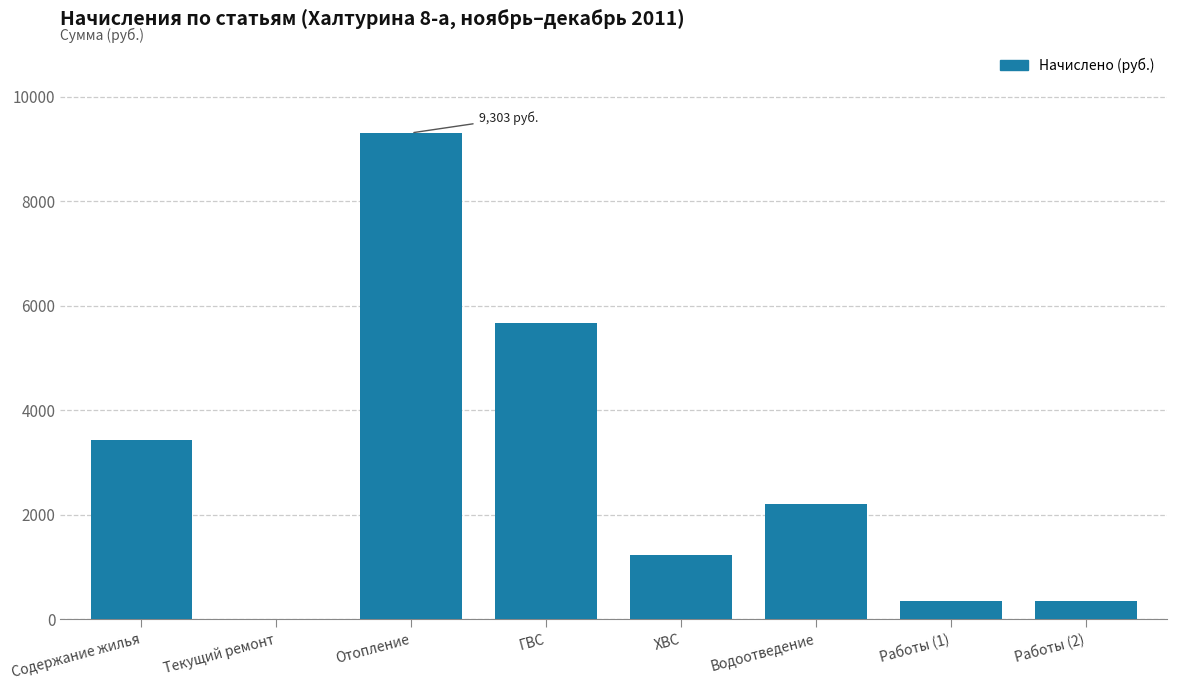

What is the sum of the values at Водоотведение and ГВС?

7862.6